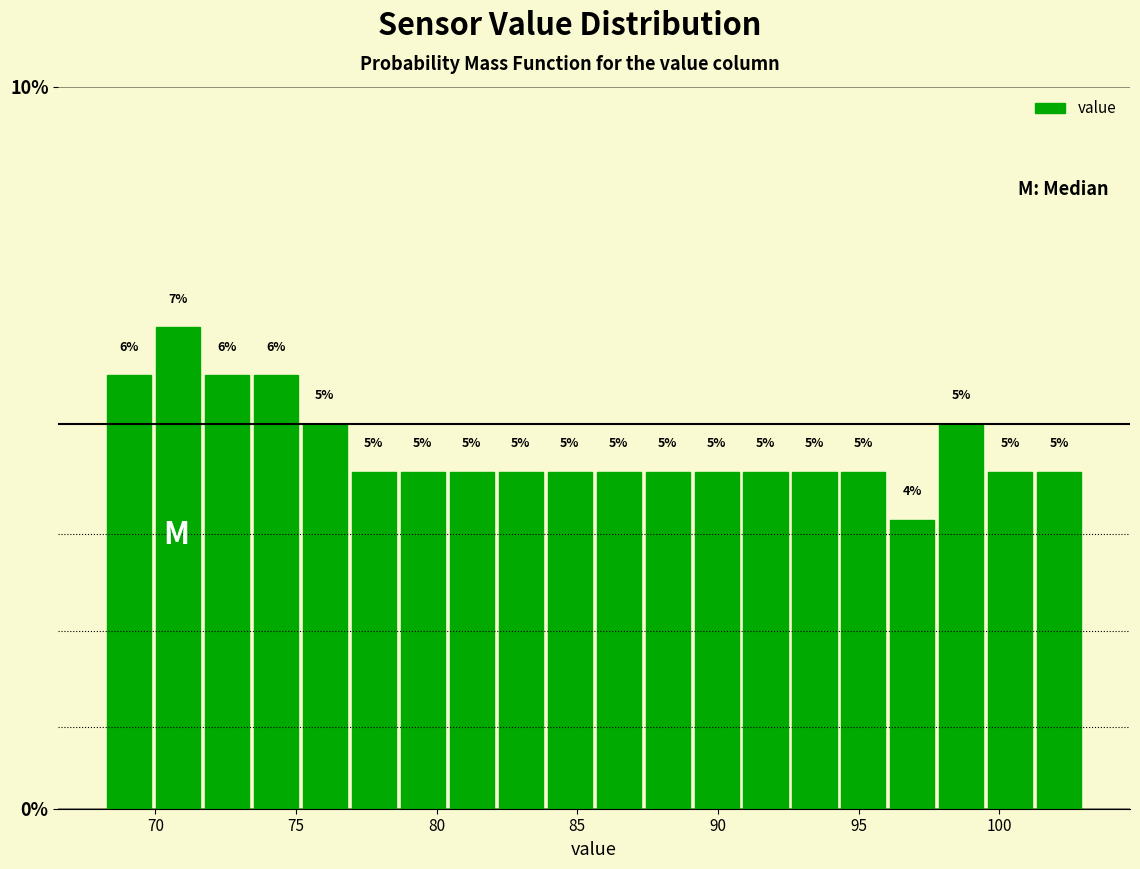

Read against the x-axis, roughly where is the centre of the tallest bar?

71.0